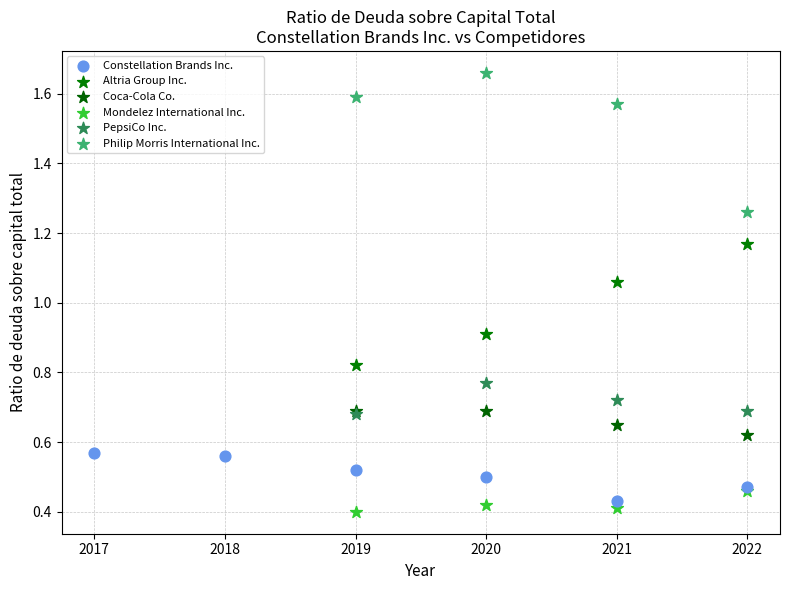

Which series has the largest Y range (max minus min)?

Philip Morris International Inc.